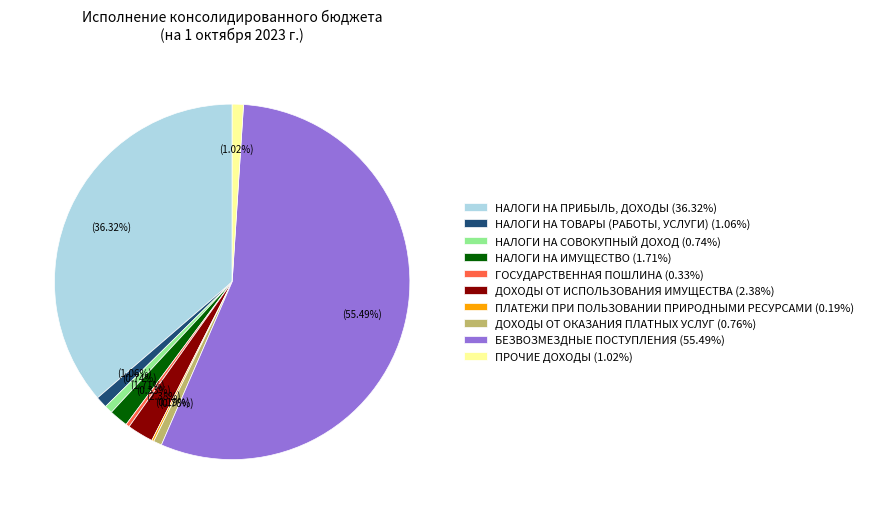

Is there any slice that represents more than half of the pie?

Yes